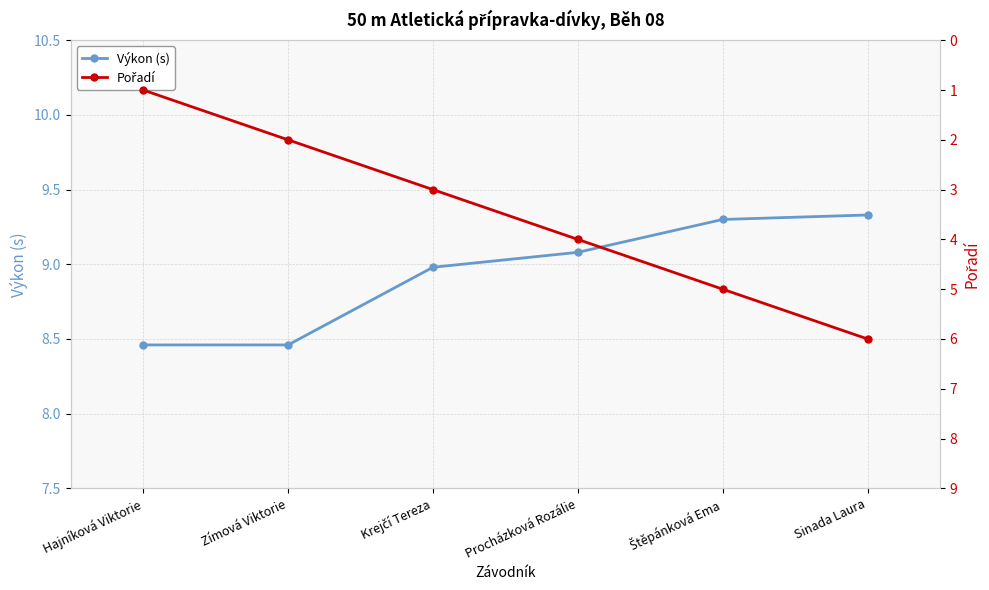

Where is Výkon (s) nearest to the value 8?

Hajníková Viktorie